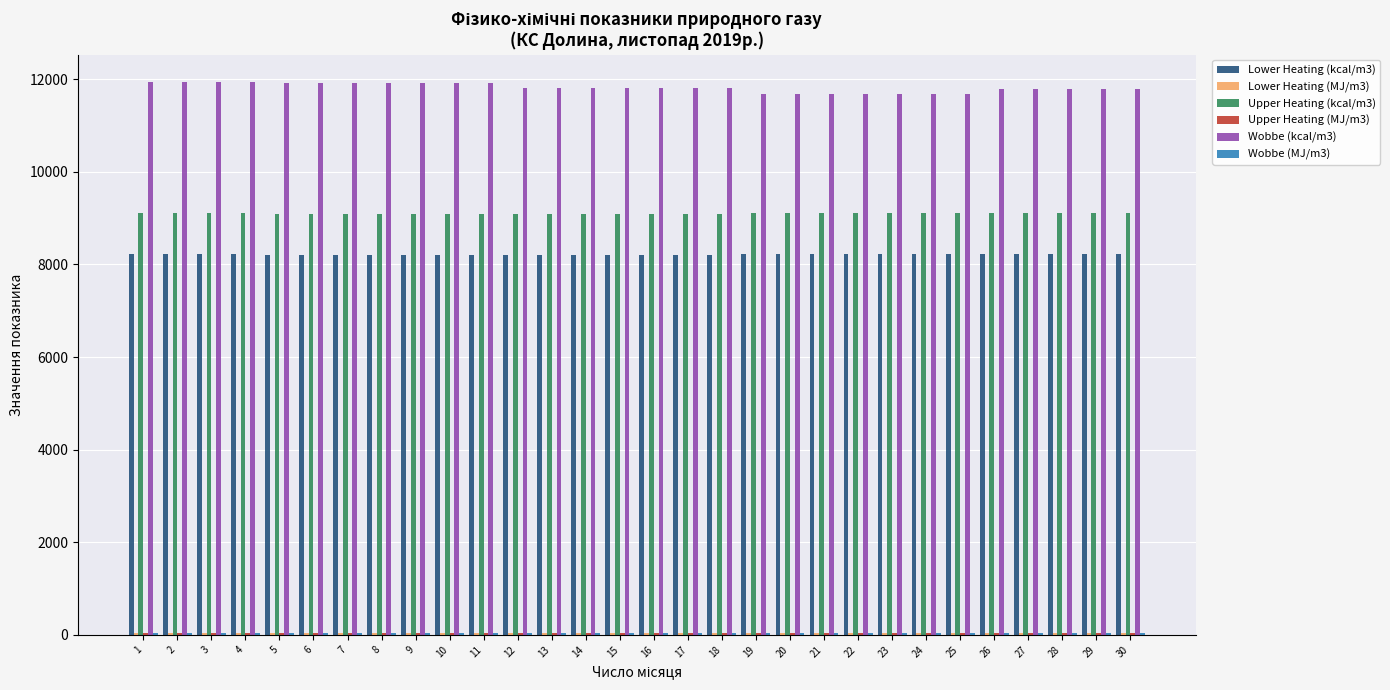

What is the total value across all series at 5?

29314.0